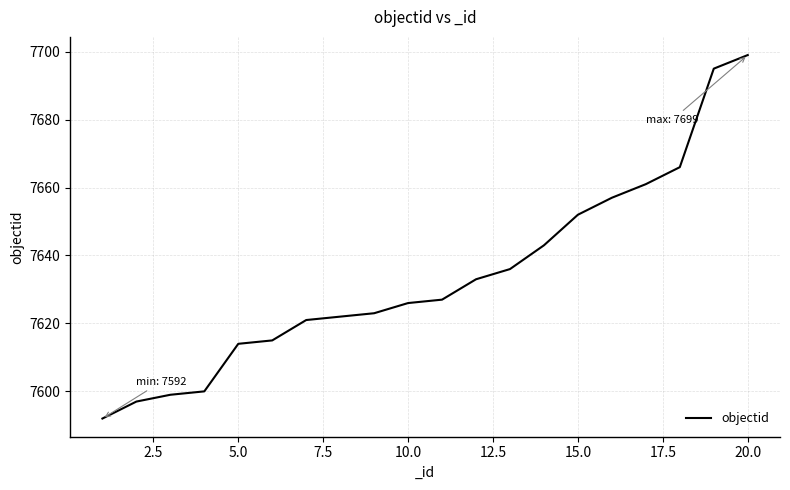

What is the difference between the maximum and minimum values?

107